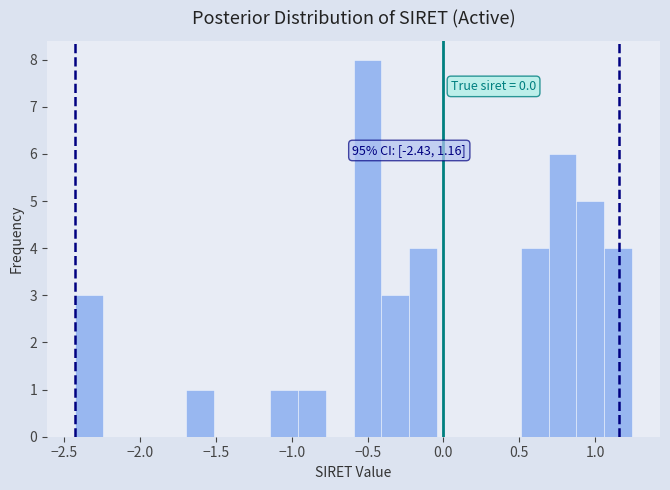

Around what value on the x-axis is the tallest bar? Give the approximate position of its centre, as read against the axis.

-0.50